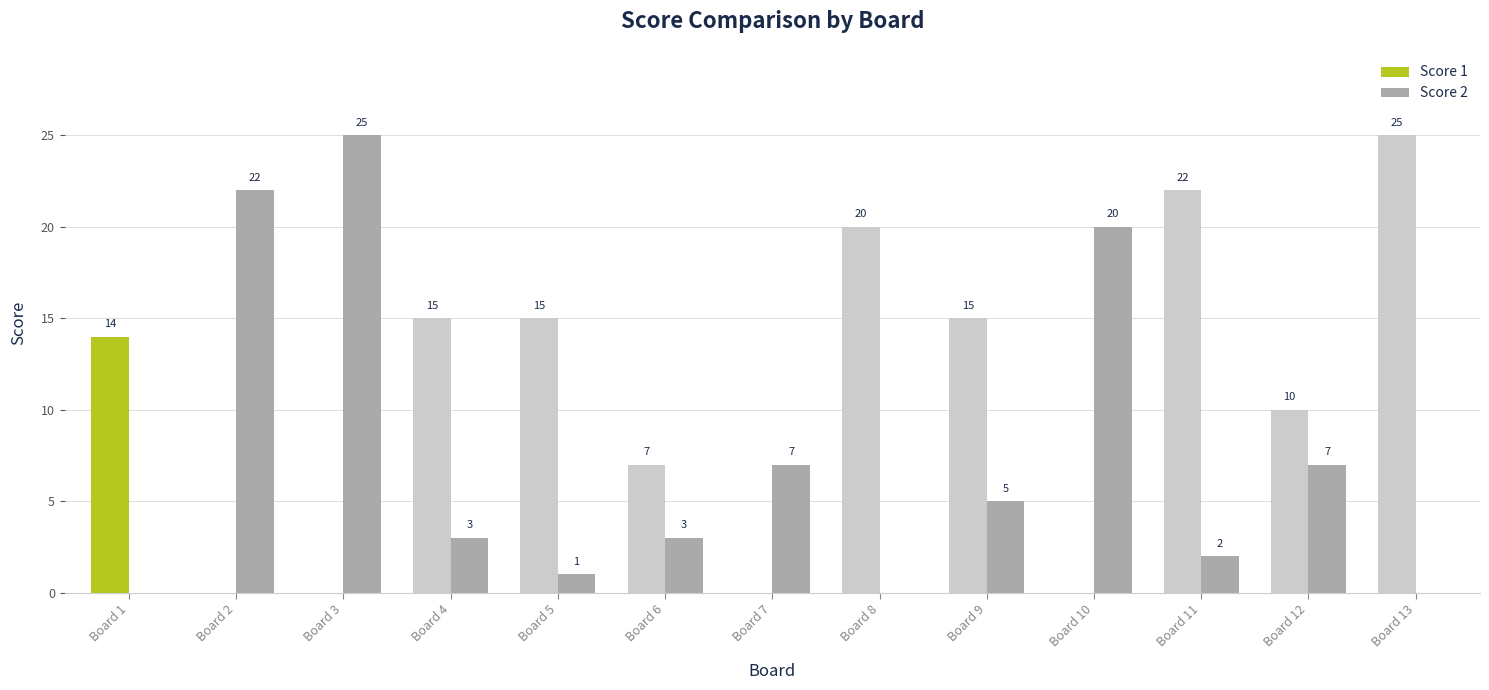

Reading left to right, what are all the values shown in this chart?

Score 1: 14	0	0	15	15	7	0	20	15	0	22	10	25
Score 2: 0	22	25	3	1	3	7	0	5	20	2	7	0